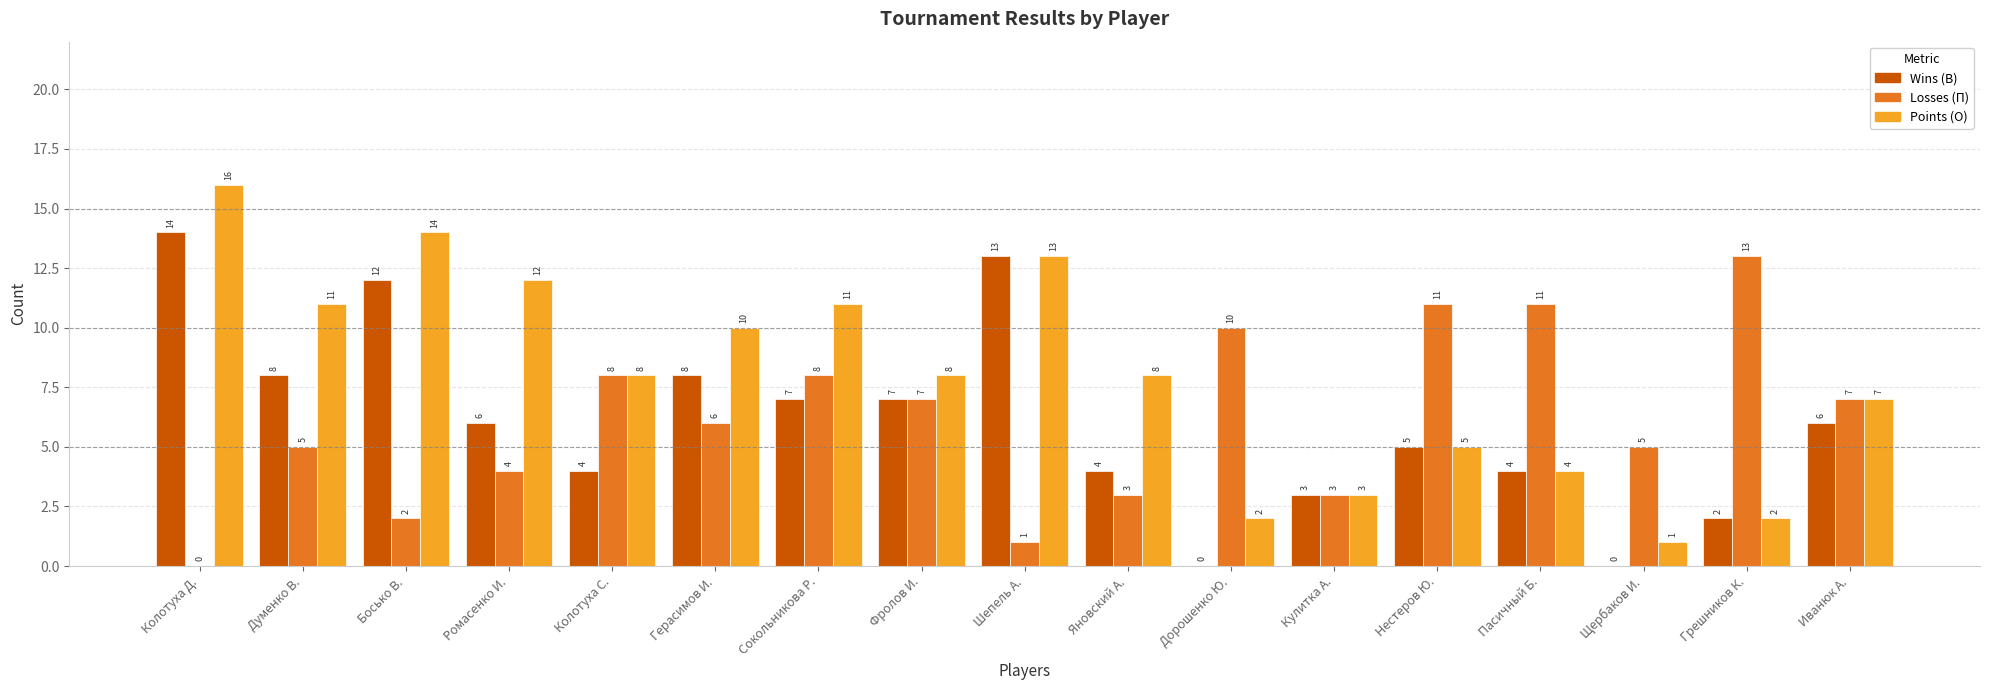

Which series has the largest total across all categories?

Points (О)